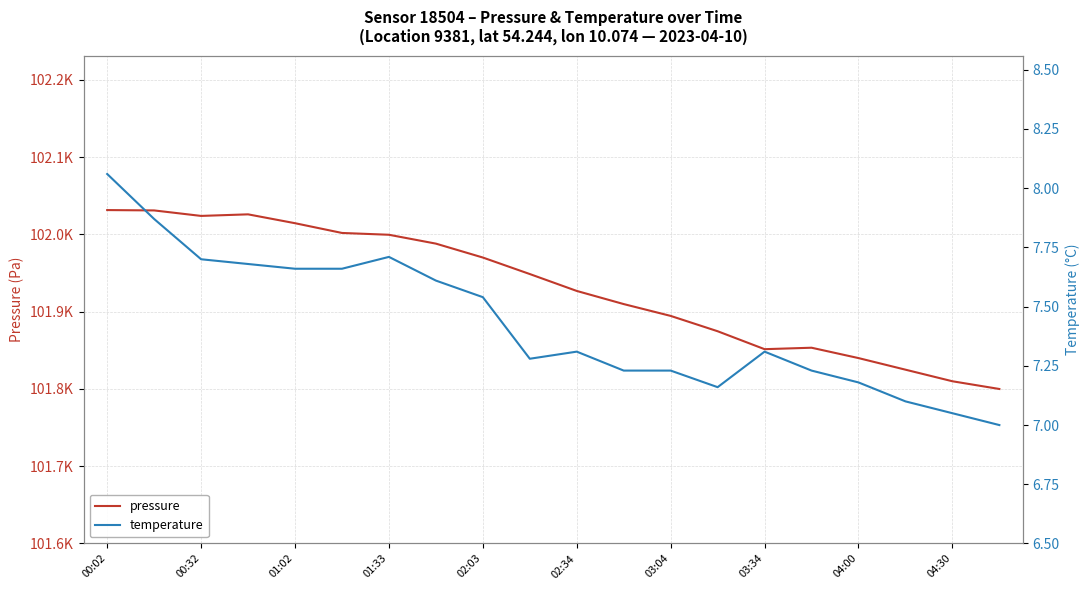

Count the number of categories in the chart.

20